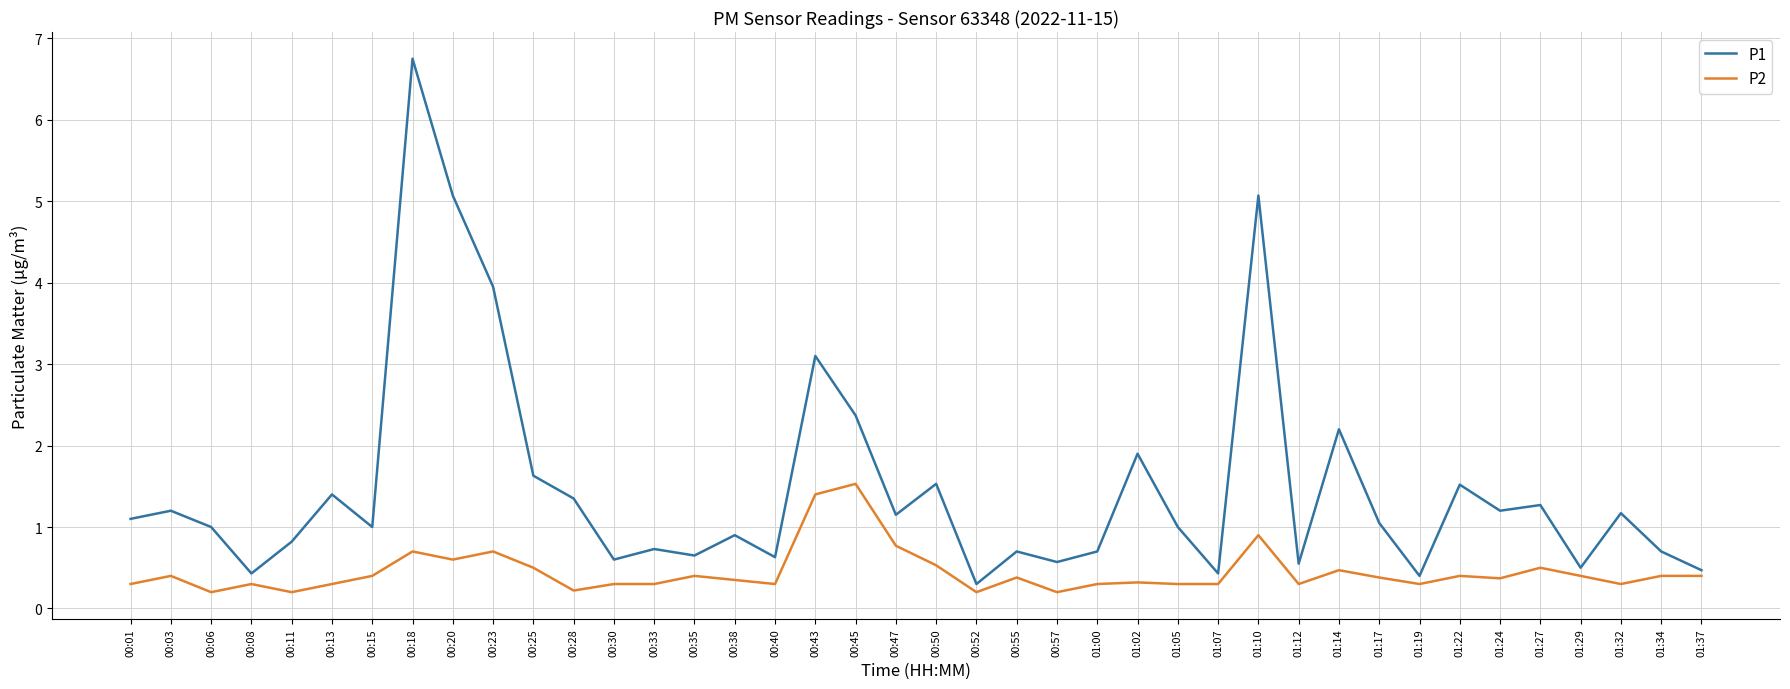

What position from the right is 01:37?

1